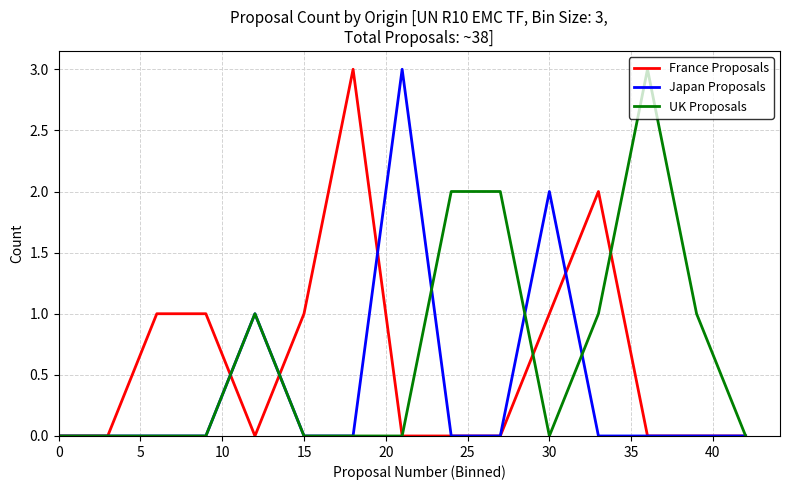

What are all the series names shown in the legend?

France Proposals, Japan Proposals, UK Proposals